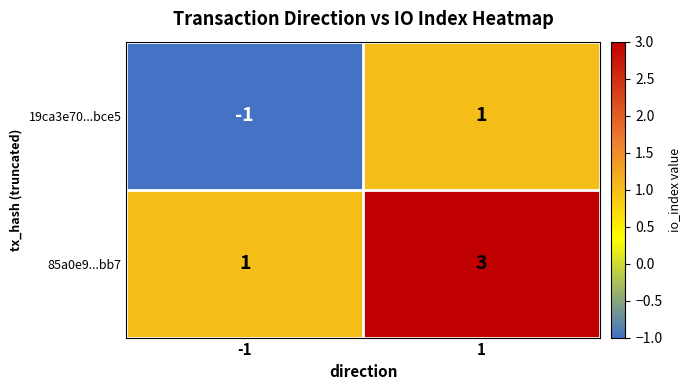

What is the sum of the 85a0e9...bb7 values at -1 and 1?

4